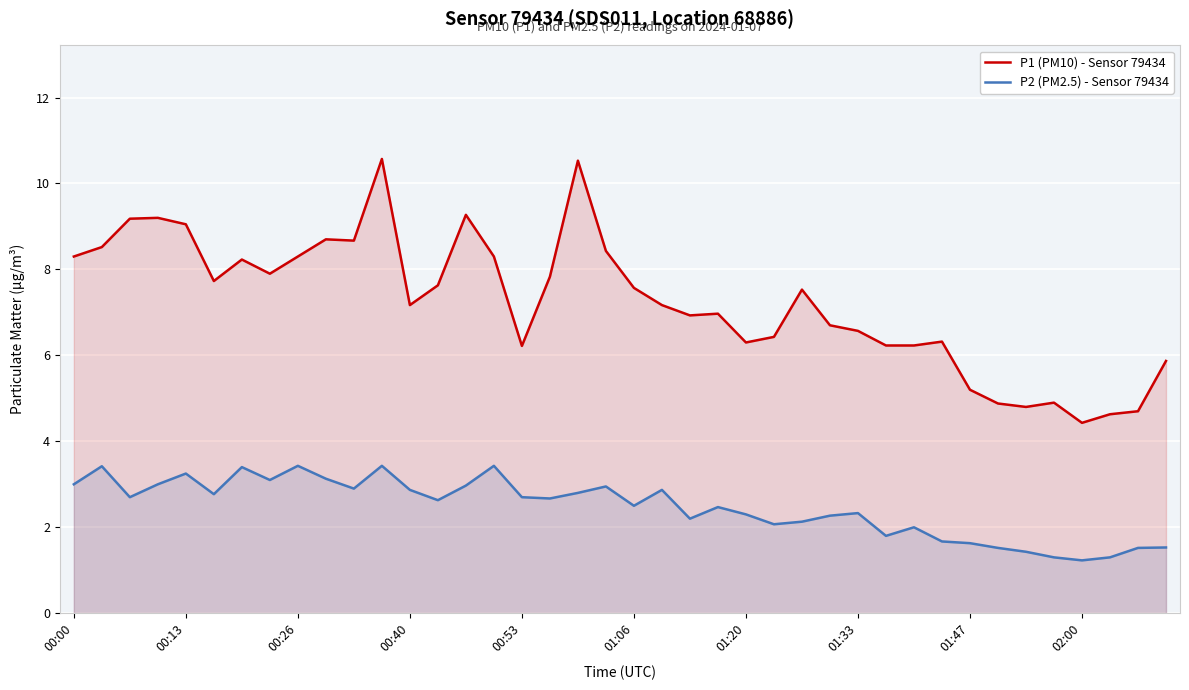

At which category does the chart reach its peak across all series?

11